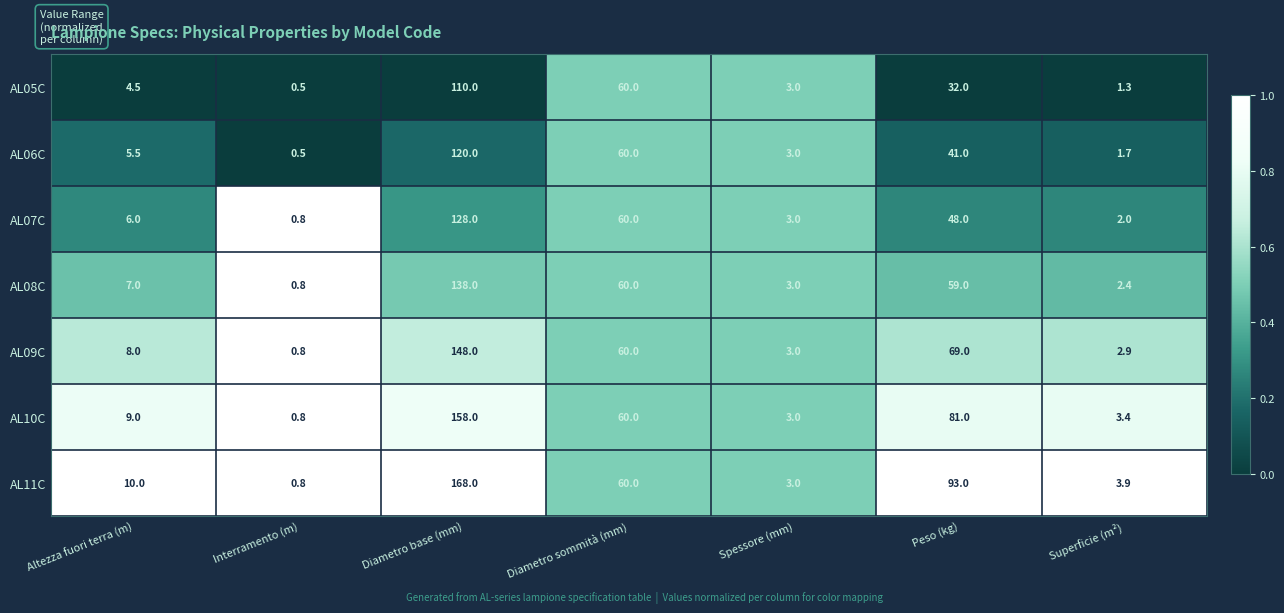

What is the difference between the maximum and minimum values in the AL07C series?

127.2